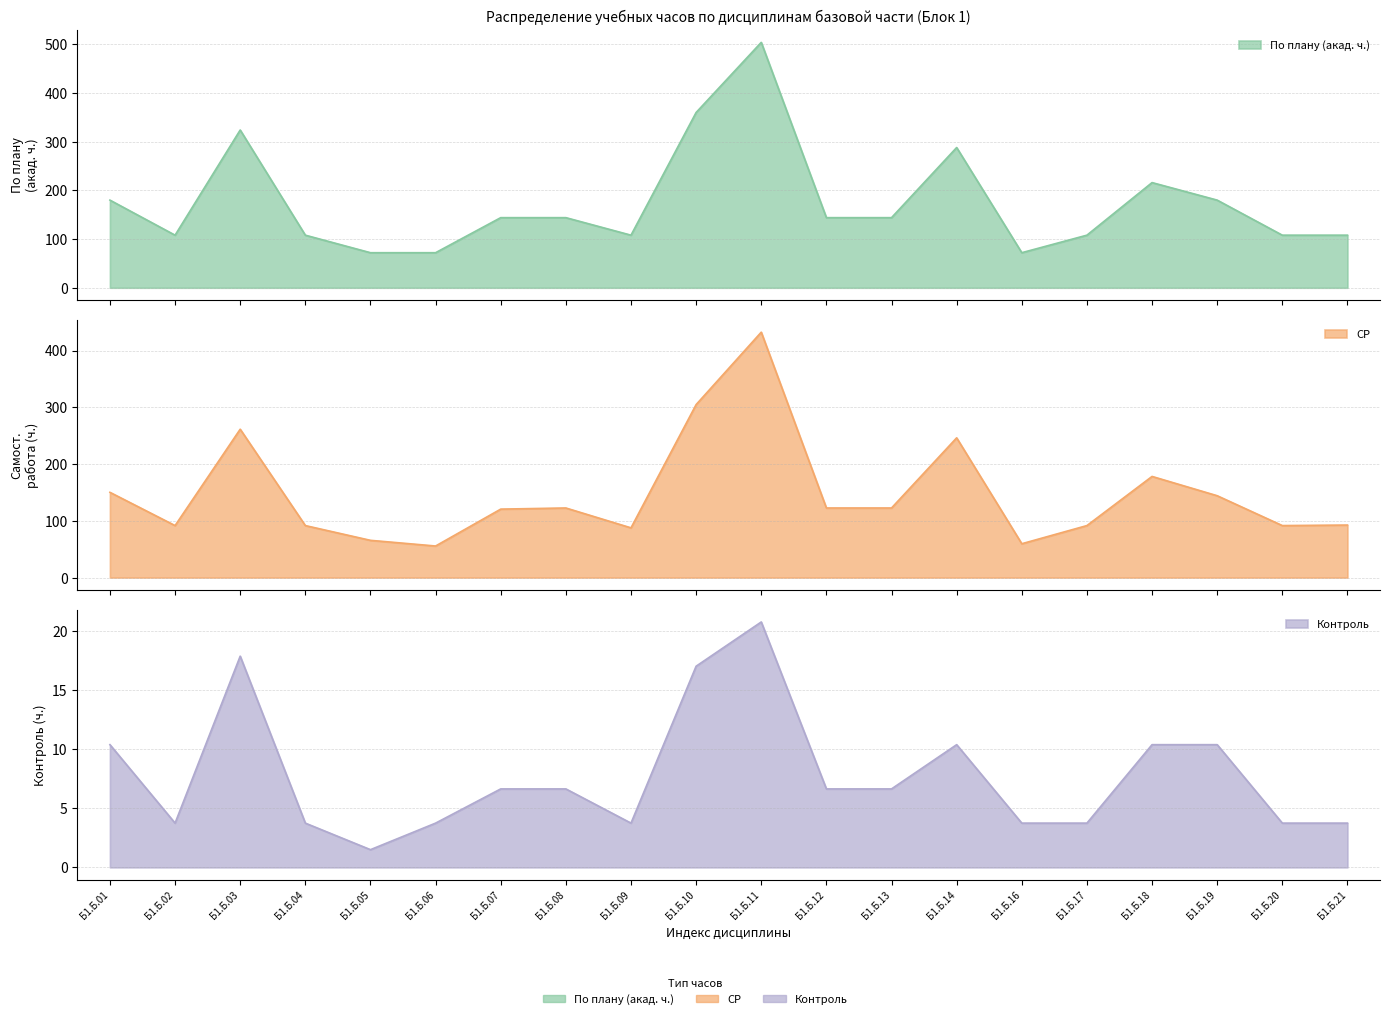

What is the highest value of the По плану (акад. ч.) series?

504.0